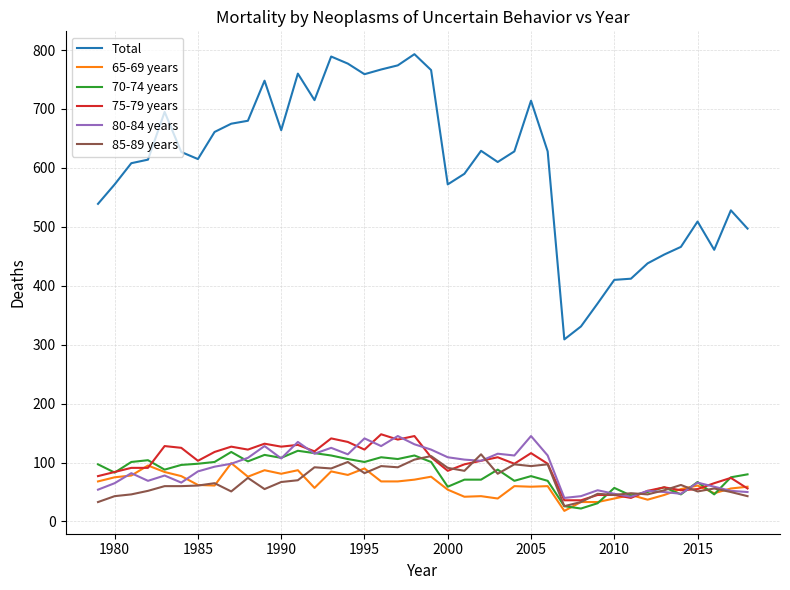

True or false: Total and 75-79 years intersect in this chart.

False